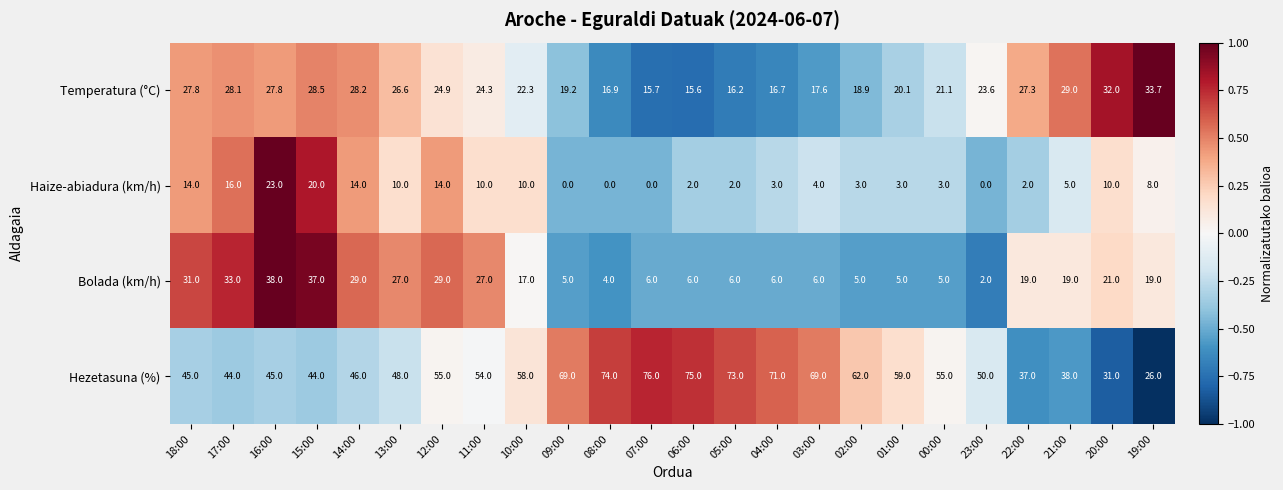

What is the sum of the Temperatura (°C) values at 07:00 and 20:00?

47.7